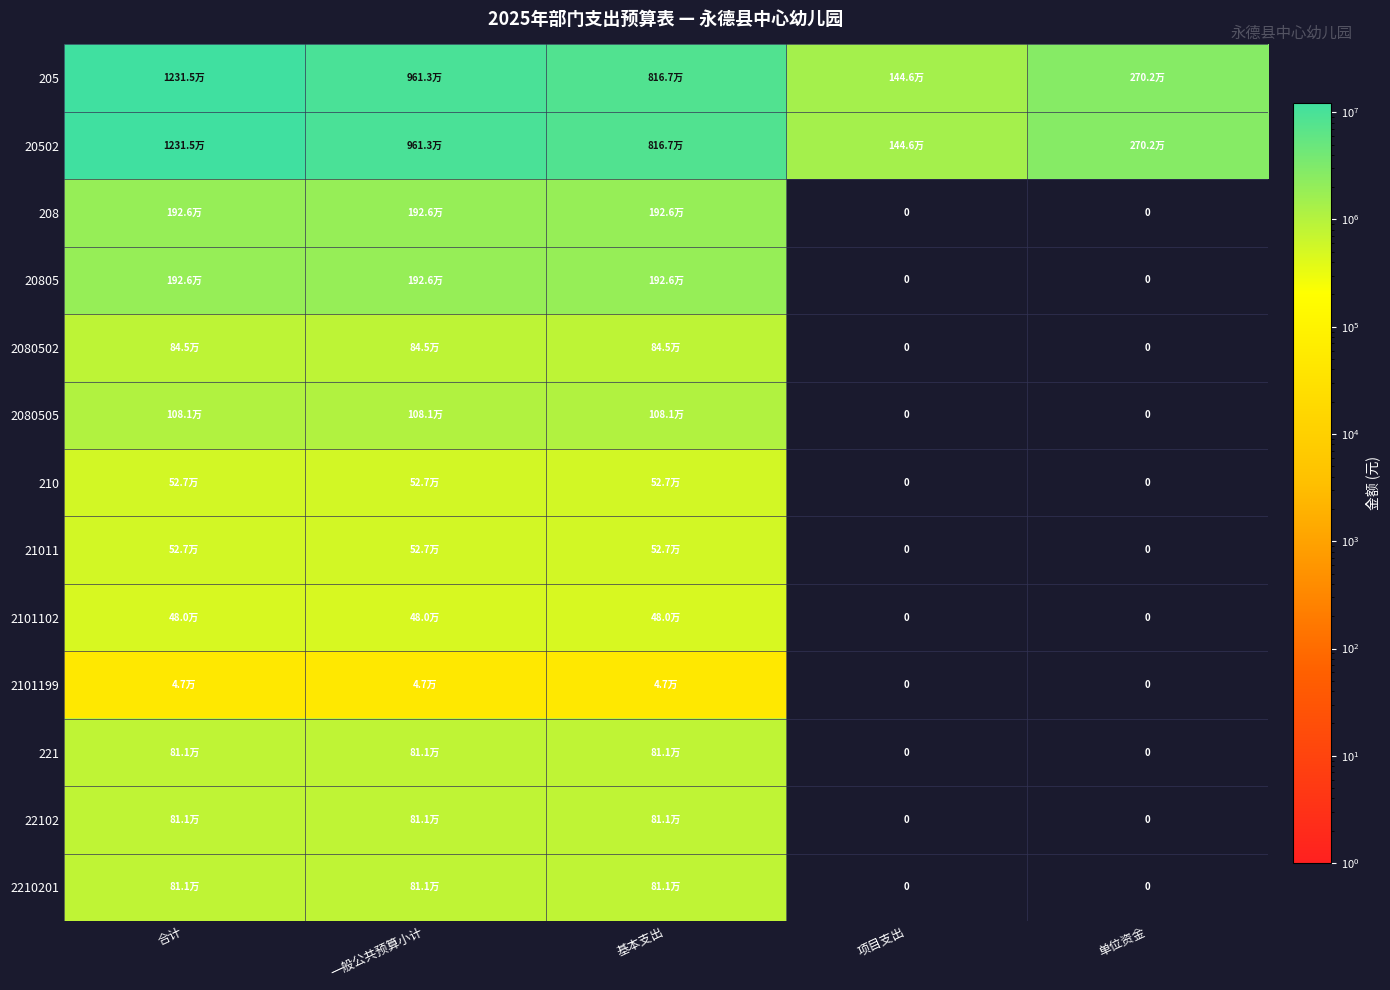

What is the difference between the 2101199 values at 项目支出 and 基本支出?

46992.3